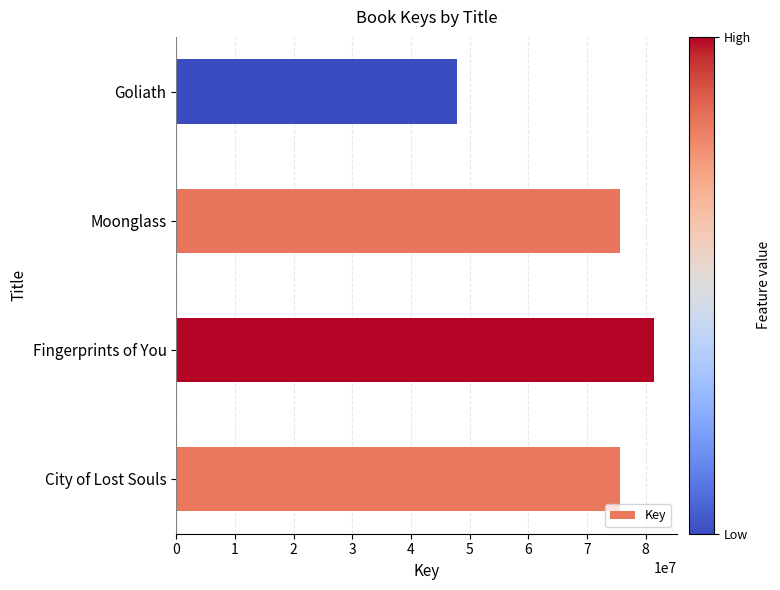

The chart shows a value of 33866562 at Moonglass. True or false?

False